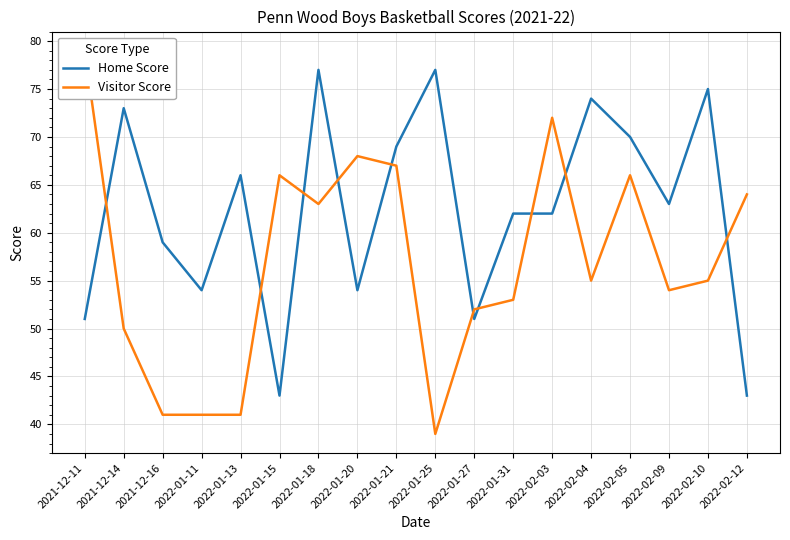

Does the chart have visible grid lines?

Yes